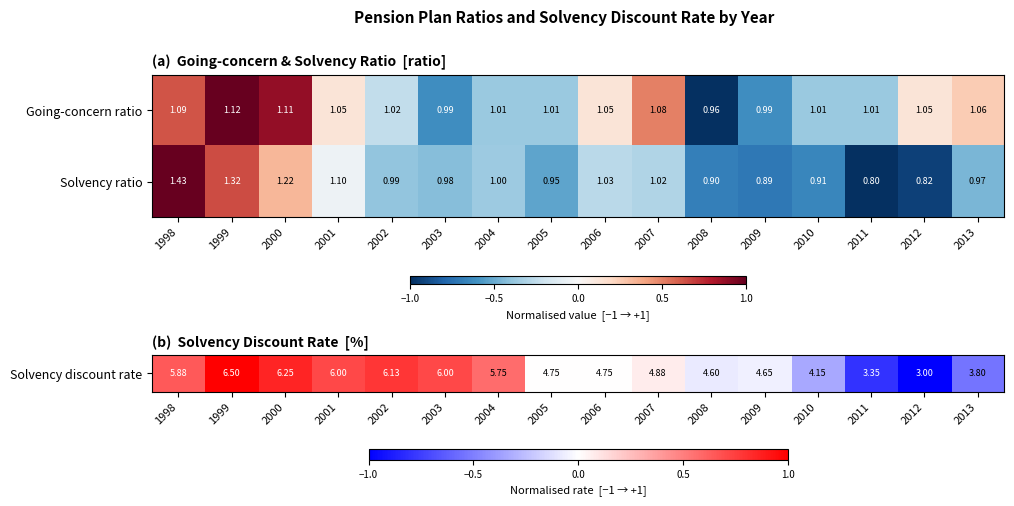

List the series in order of their overall mean, highest first.

Going-concern ratio, Solvency ratio